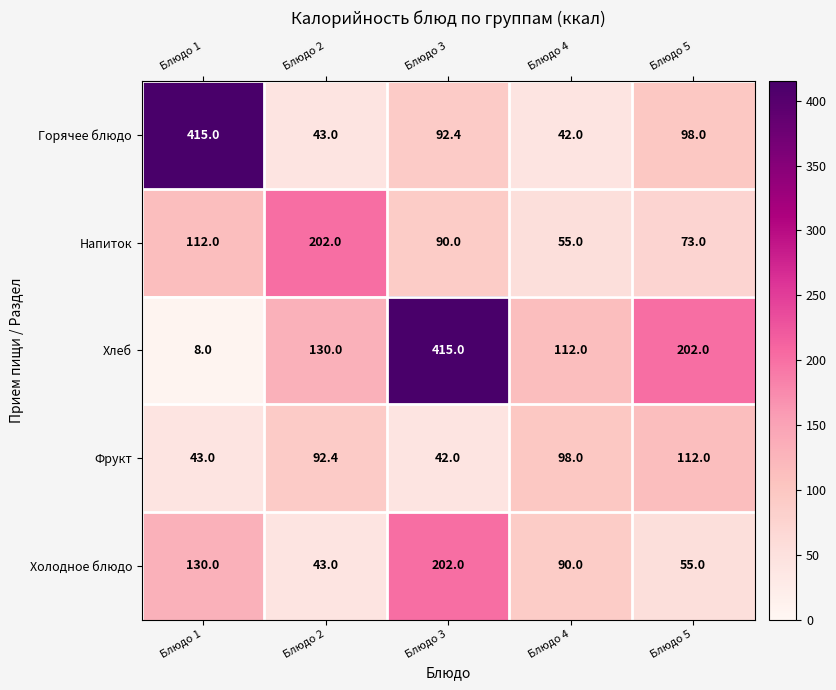

The value of Горячее блюдо at Блюдо 3 is 92.4. True or false?

True